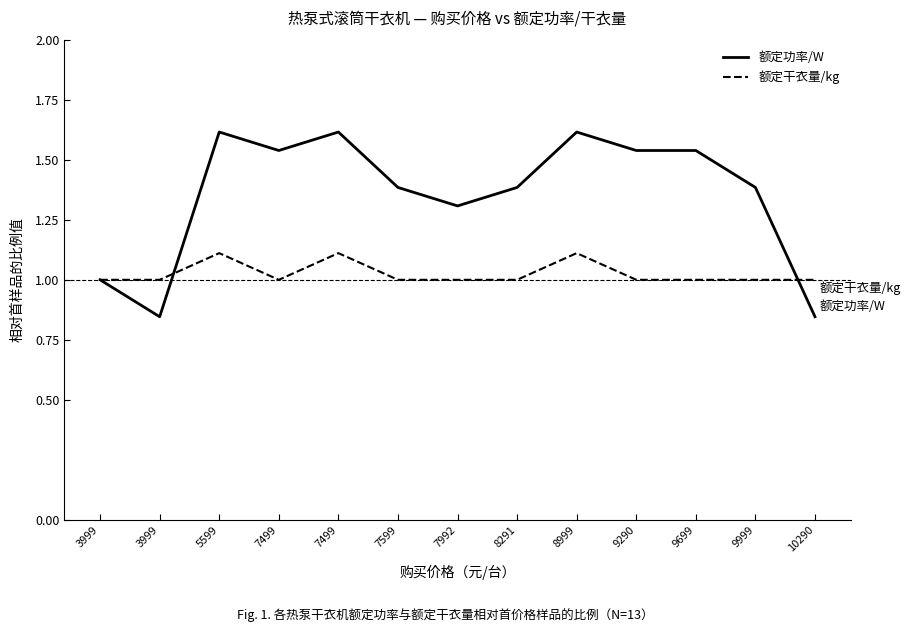

True or false: 额定功率/W and 额定干衣量/kg intersect in this chart.

True